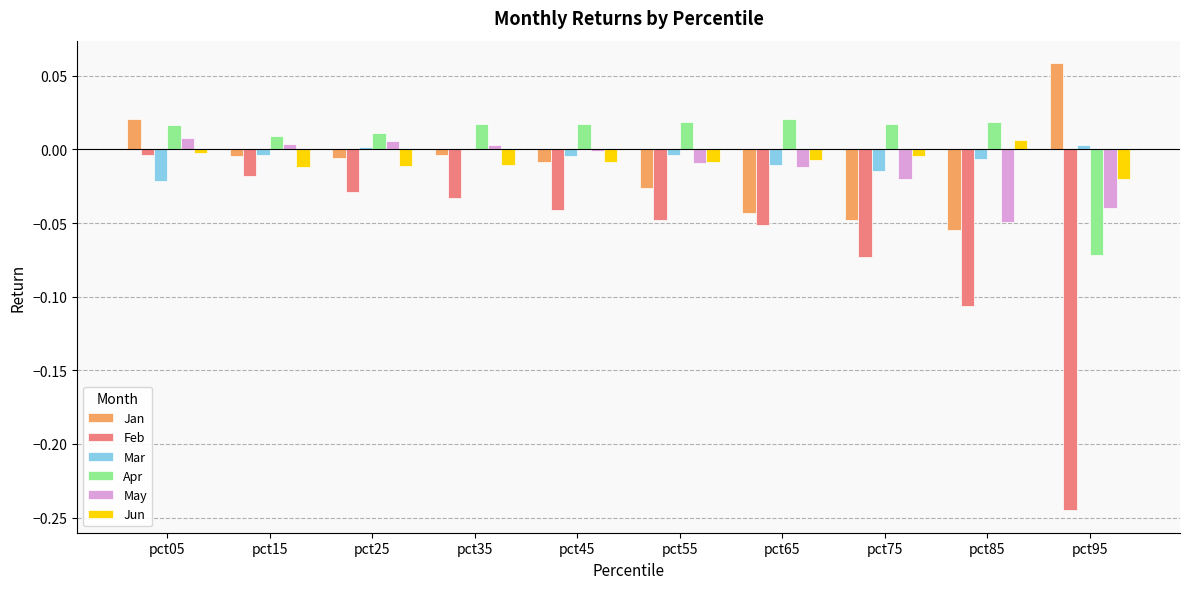

Which label corresponds to the largest value in the chart?

pct95